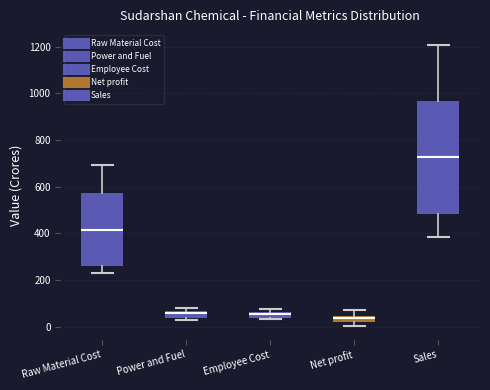

Comparing the boxes themselves (not the whiskers), which one is the tallest?

Sales